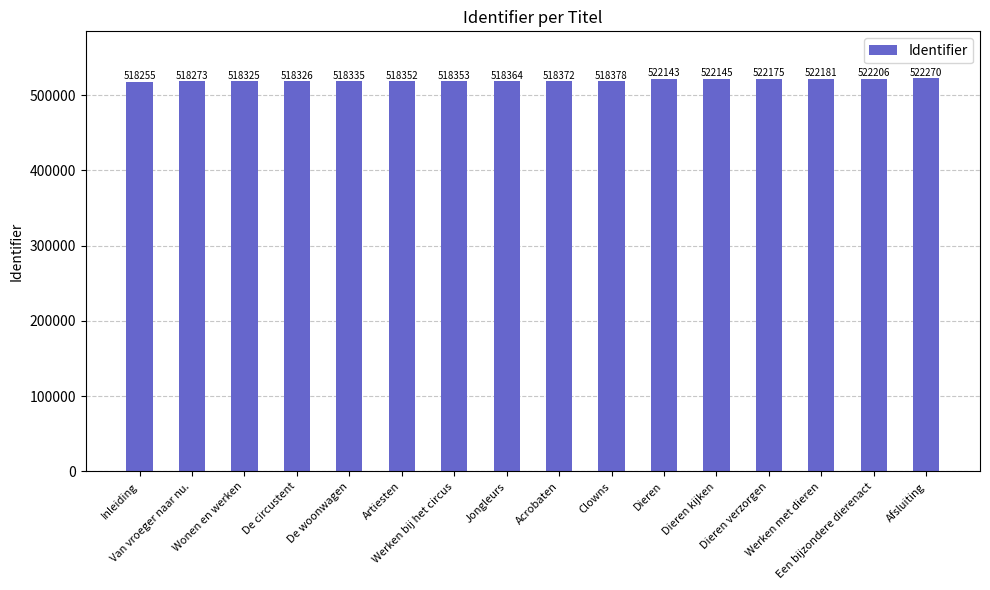

The value at Dieren verzorgen is 522175. True or false?

True